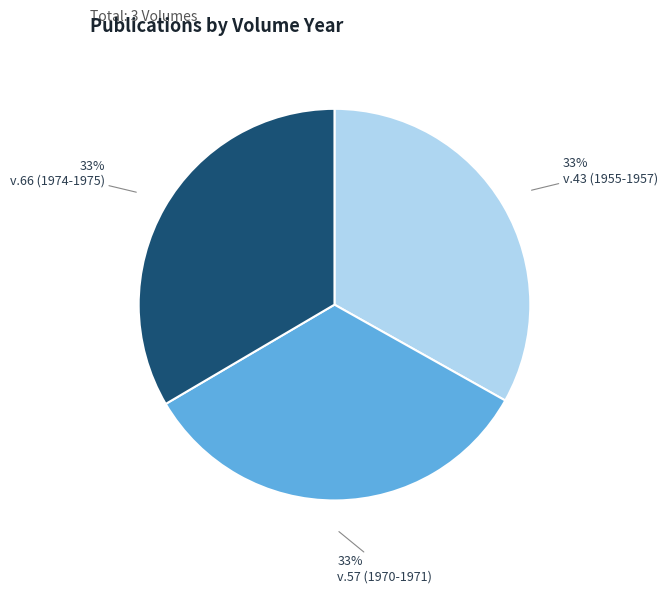

Does any single category account for the majority?

No